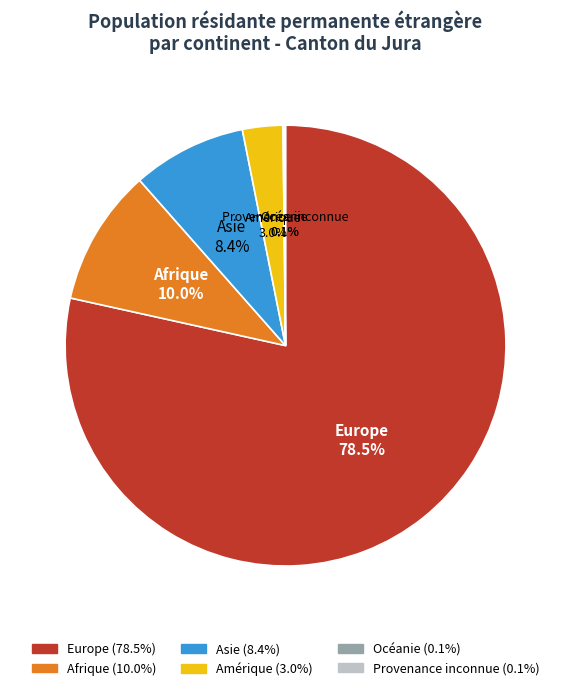

Which has a higher value, Amérique or Afrique?

Afrique